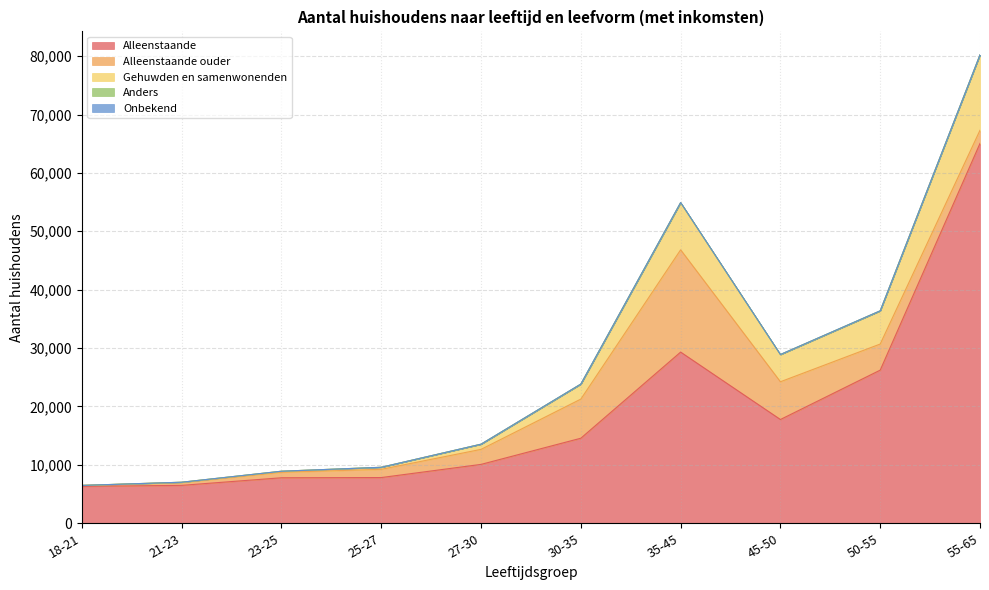

True or false: Anders has more than 1 points higher than both neighbors.

False